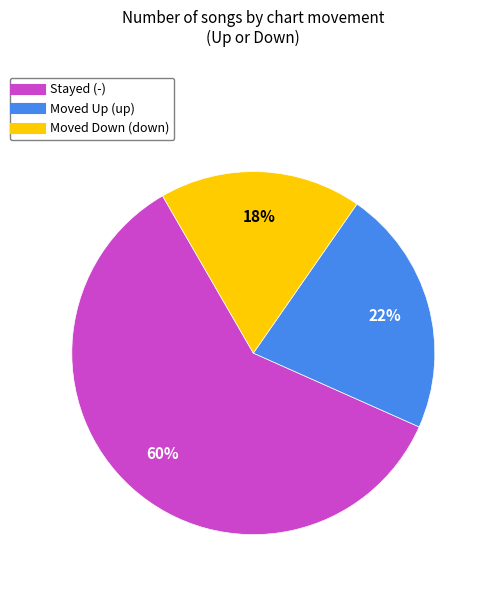

Is there a majority slice in this chart?

Yes